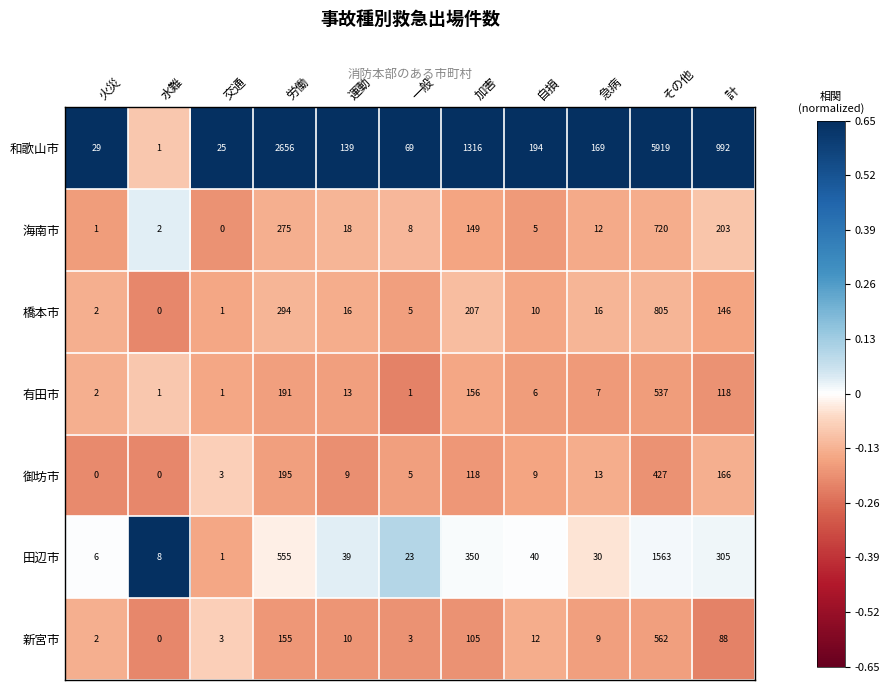

How many series are shown in this chart?

7